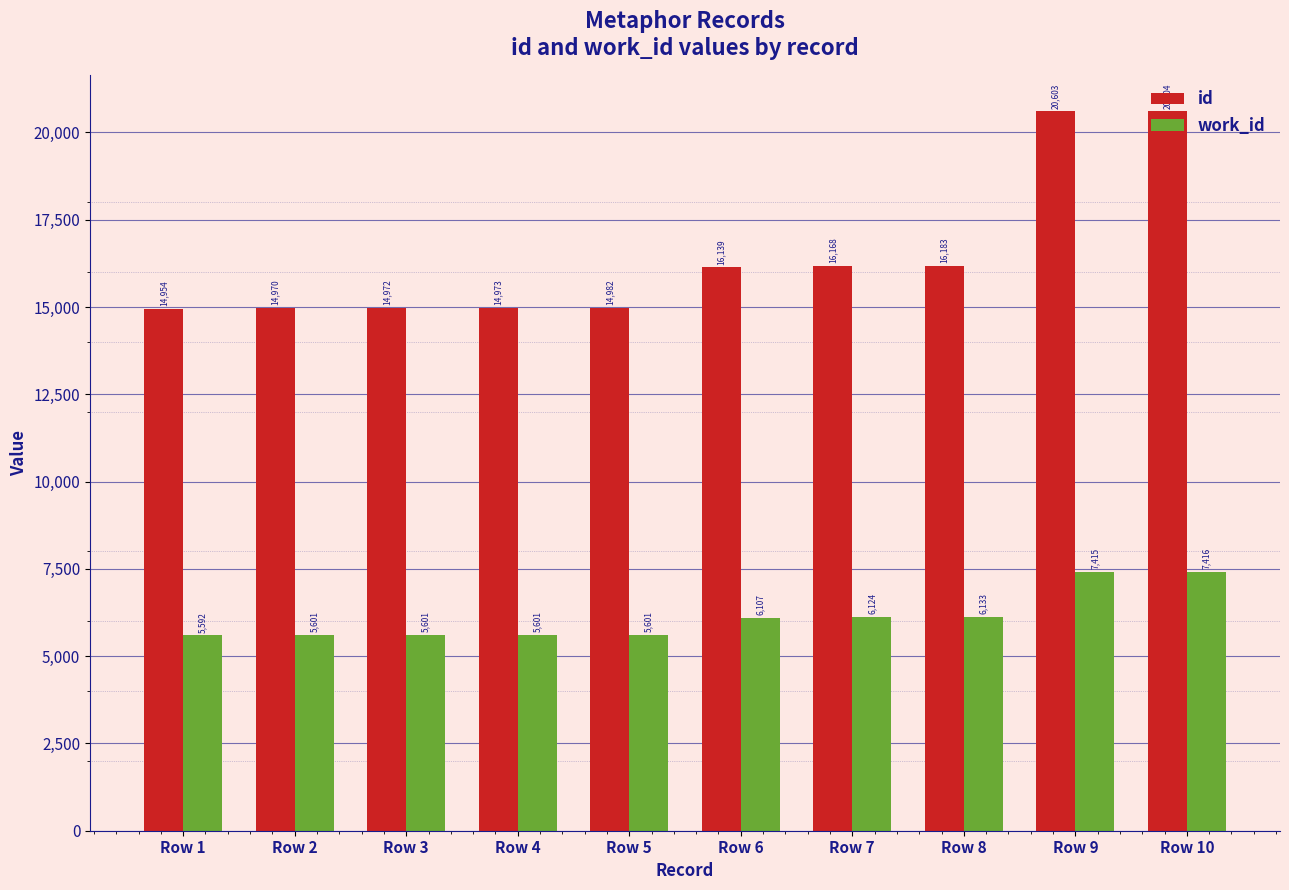

What is the difference between the maximum and second lowest values in the work_id series?

1815